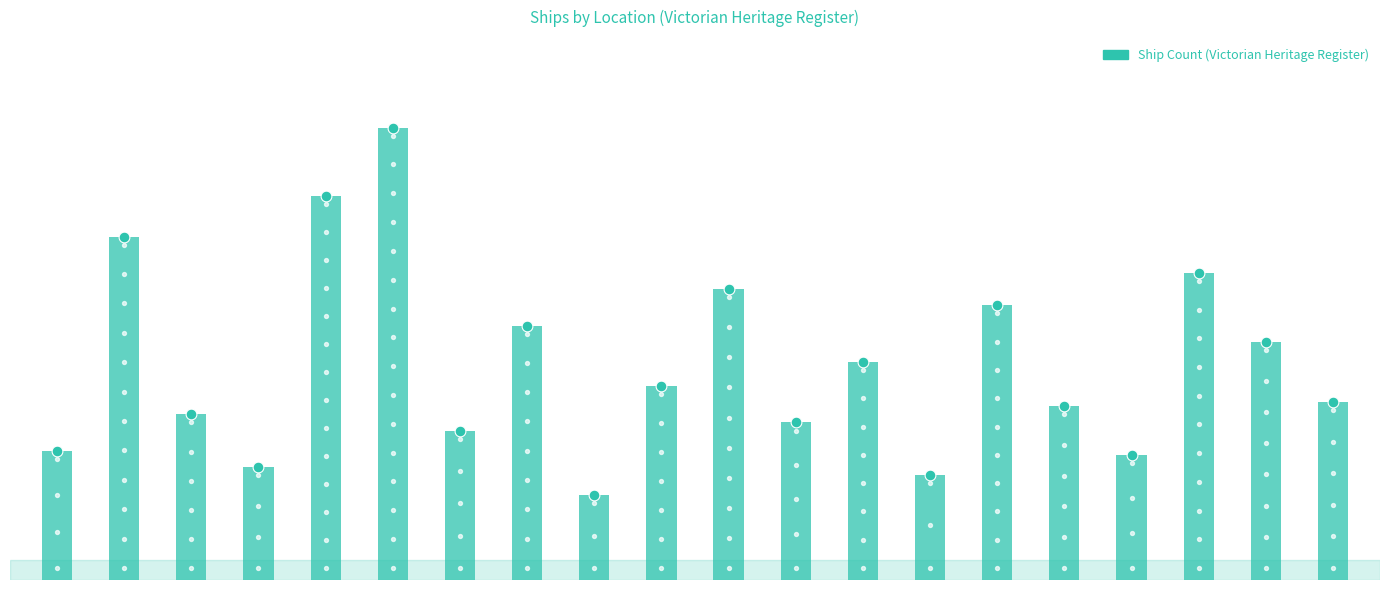

What is the change in value from 12 to 15?

-1.1